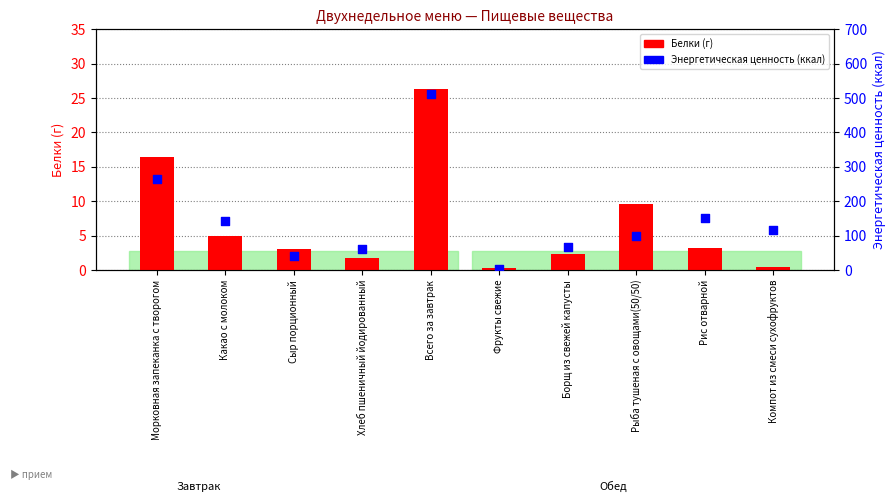

What are all the series names shown in the legend?

Белки, Энергетическая ценность